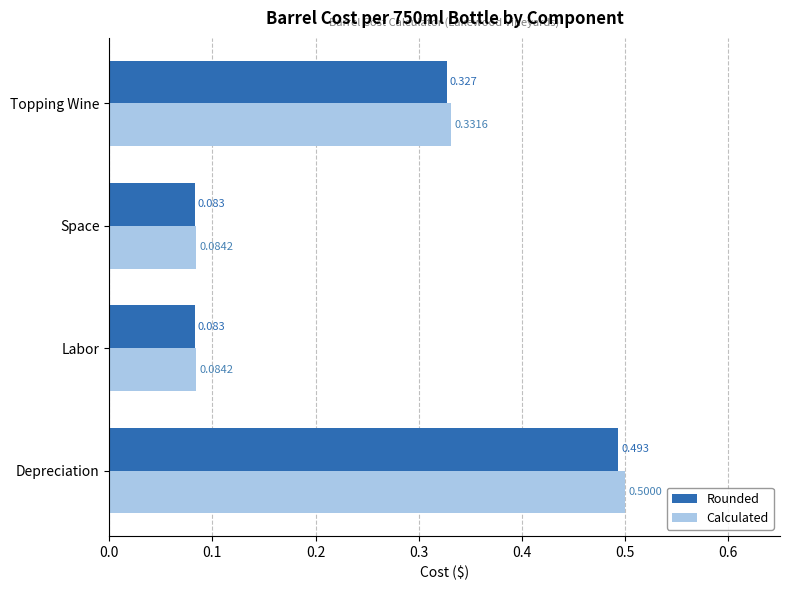

Which series has the largest range (max minus min)?

Calculated